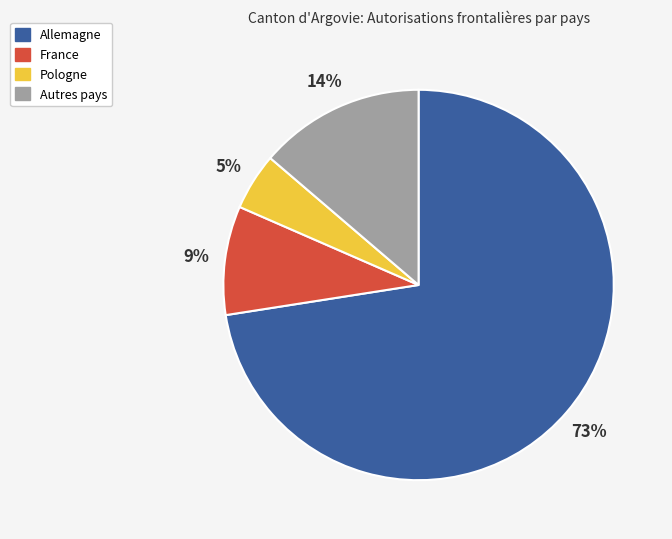

Does any single category account for the majority?

Yes